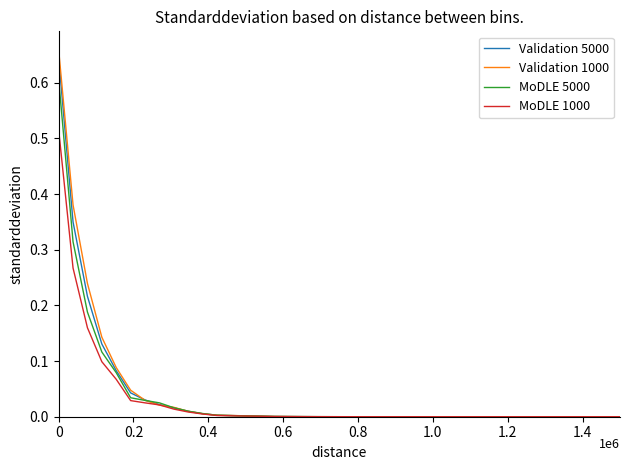

Which series has the widest spread of values?

Validation 1000